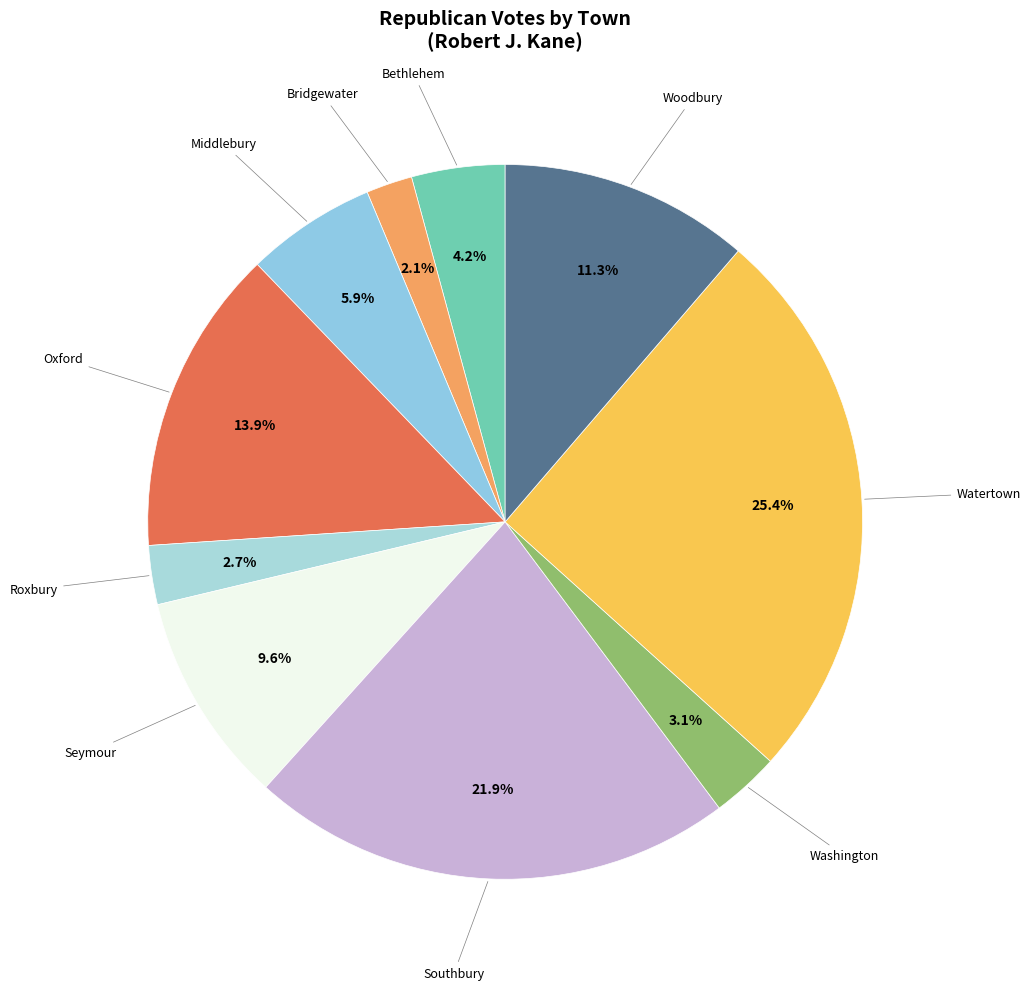

Count the number of slices in the pie.

10